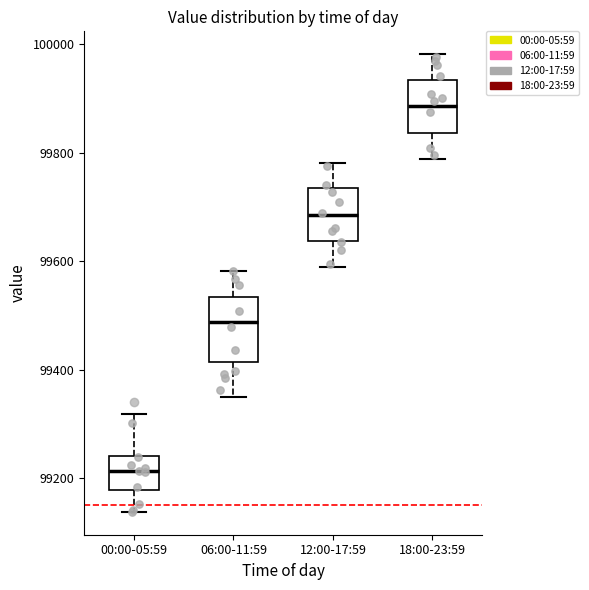

Comparing the boxes themselves (not the whiskers), which one is the tallest?

06:00-11:59